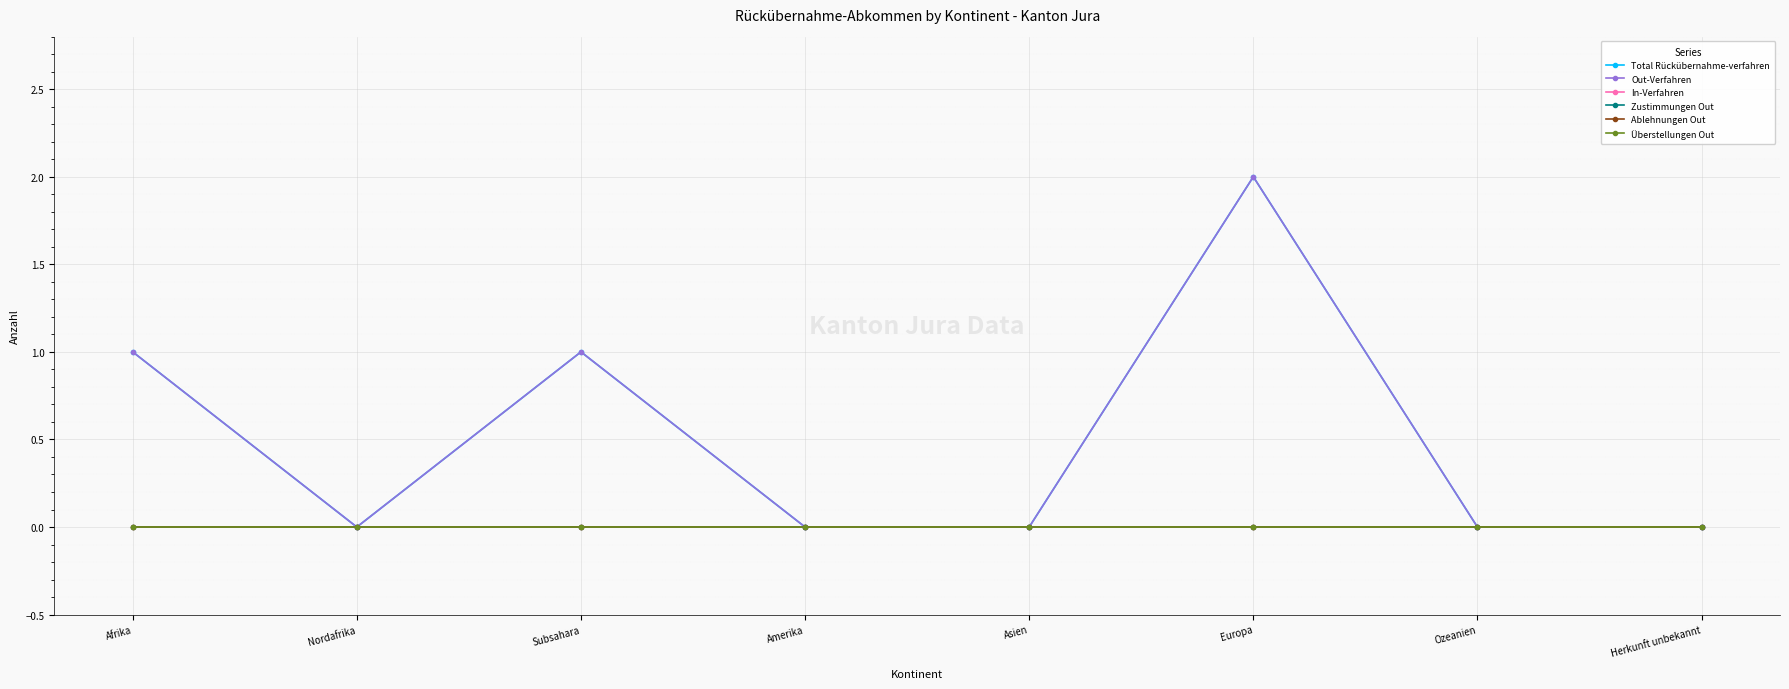

True or false: Total Rückübernahme-verfahren and Ablehnungen Out intersect in this chart.

False